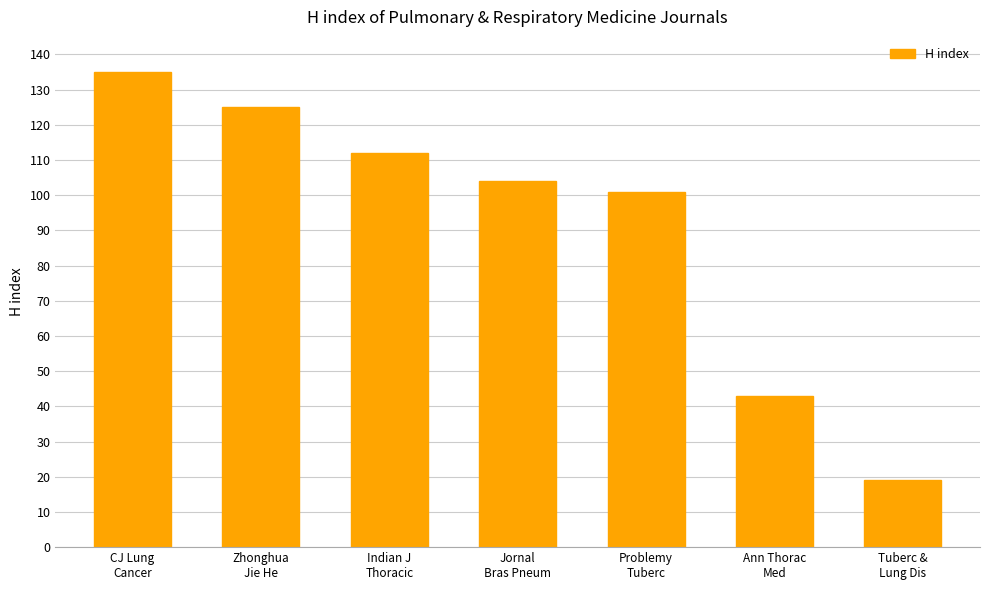

The value at Tuberc &
Lung Dis is 13. True or false?

False